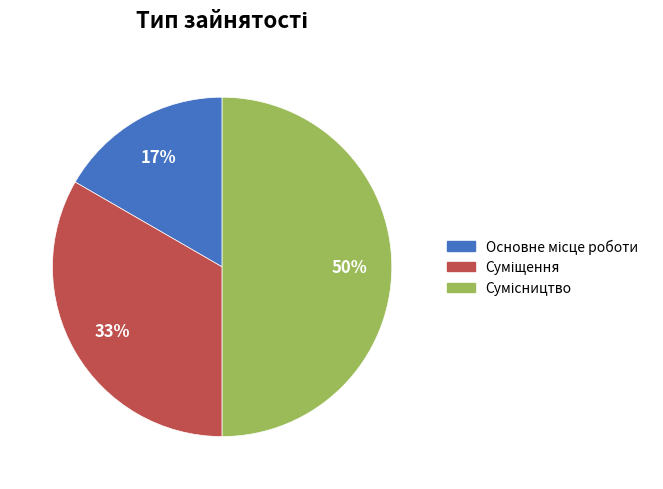

To the nearest percent, what is the difference between the largest and smallest slice percentages?

33%